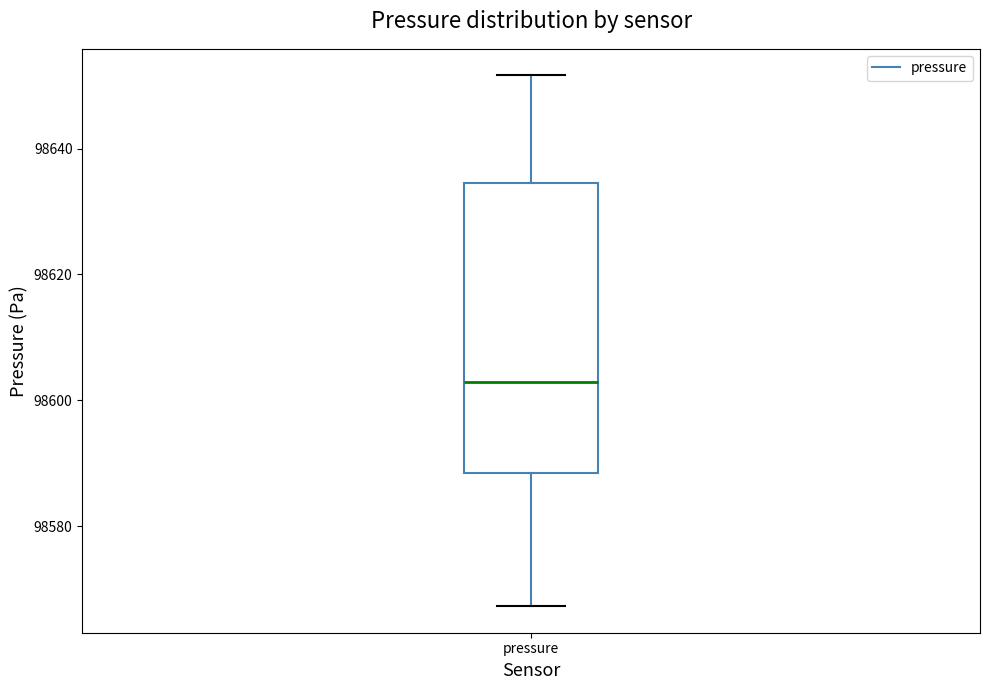

Read this box plot against the y-axis: the position of the median line, the range covered by the box, and the ends of both whiskers. The values are not printed on the chart, so give them approximately, as read against the axis.

median 98602, box 98588 to 98634, whiskers 98568 to 98652